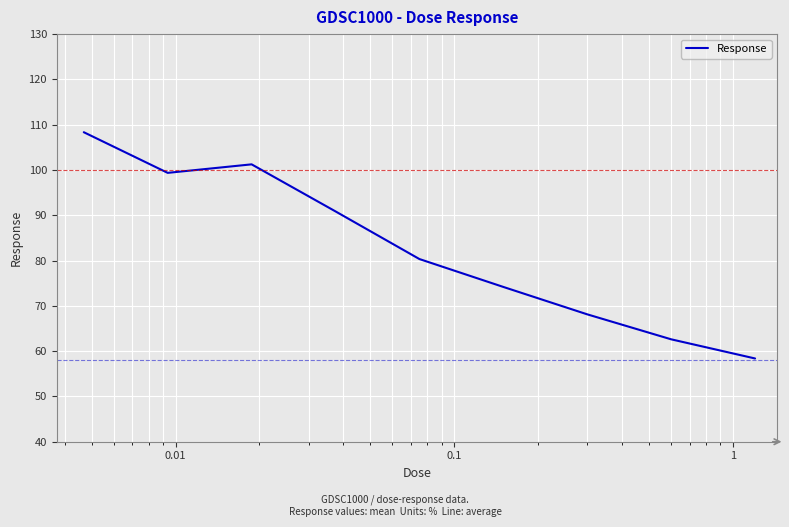

What is the greatest value displayed?

108.3